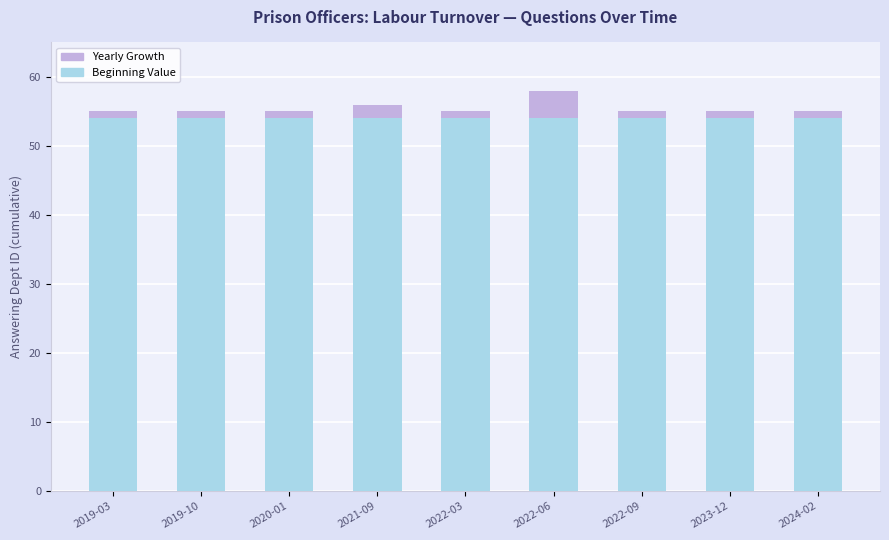

How many bars are there in total?

9